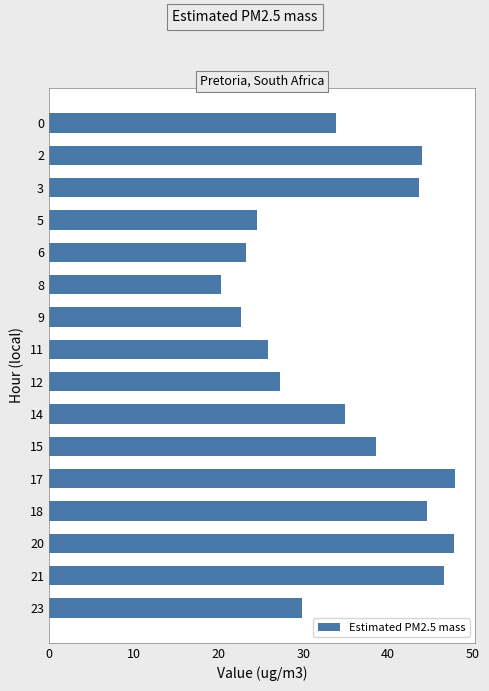

What is the minimum value shown in the chart?

20.3